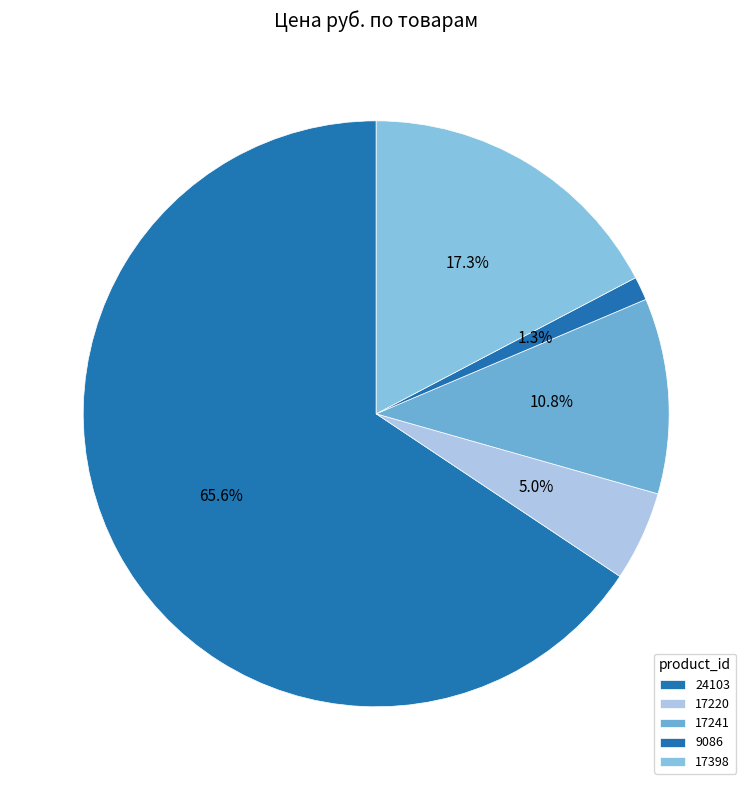

How many slices are in this pie chart?

5